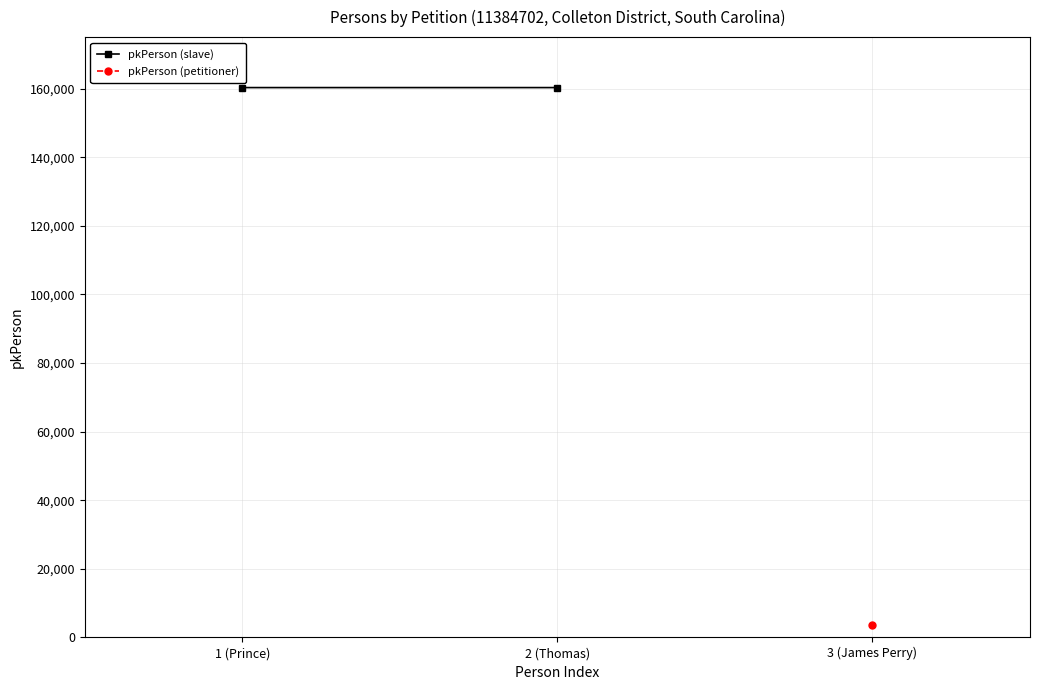

At which label is the value closest to 160285?

1 (Prince)